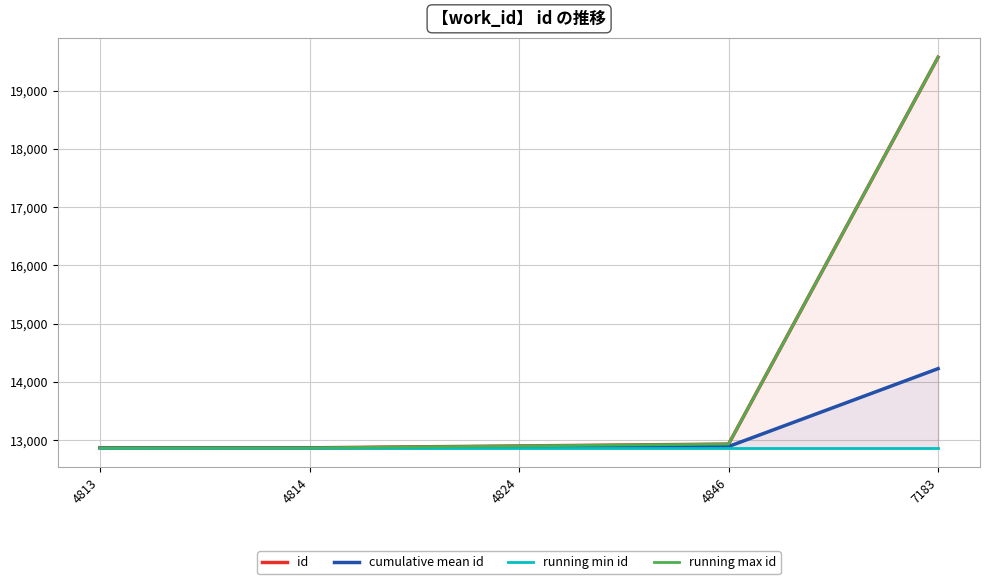

Where is cumulative mean id nearest to the value 13548?

4846